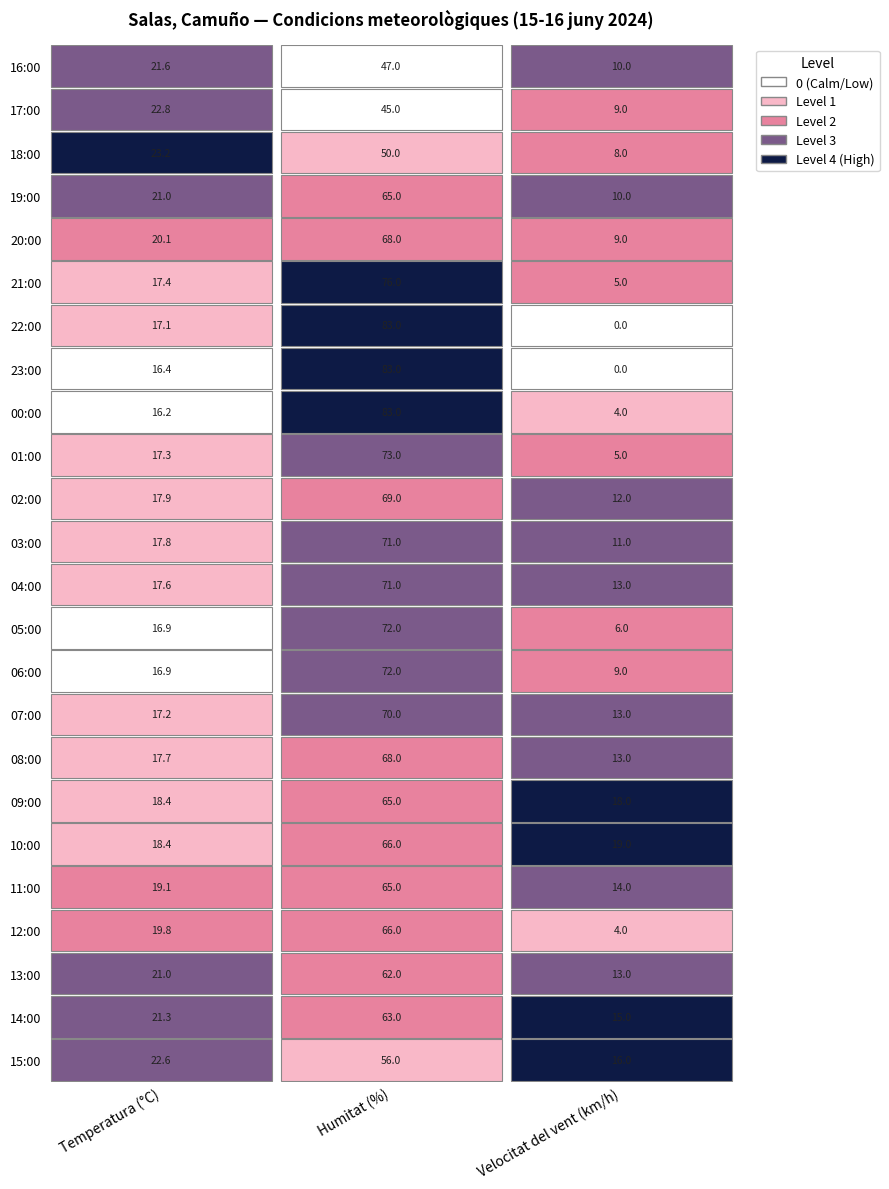

Rank the series at 04:00 from lowest to highest value.

Velocitat del vent, Temperatura, Humitat